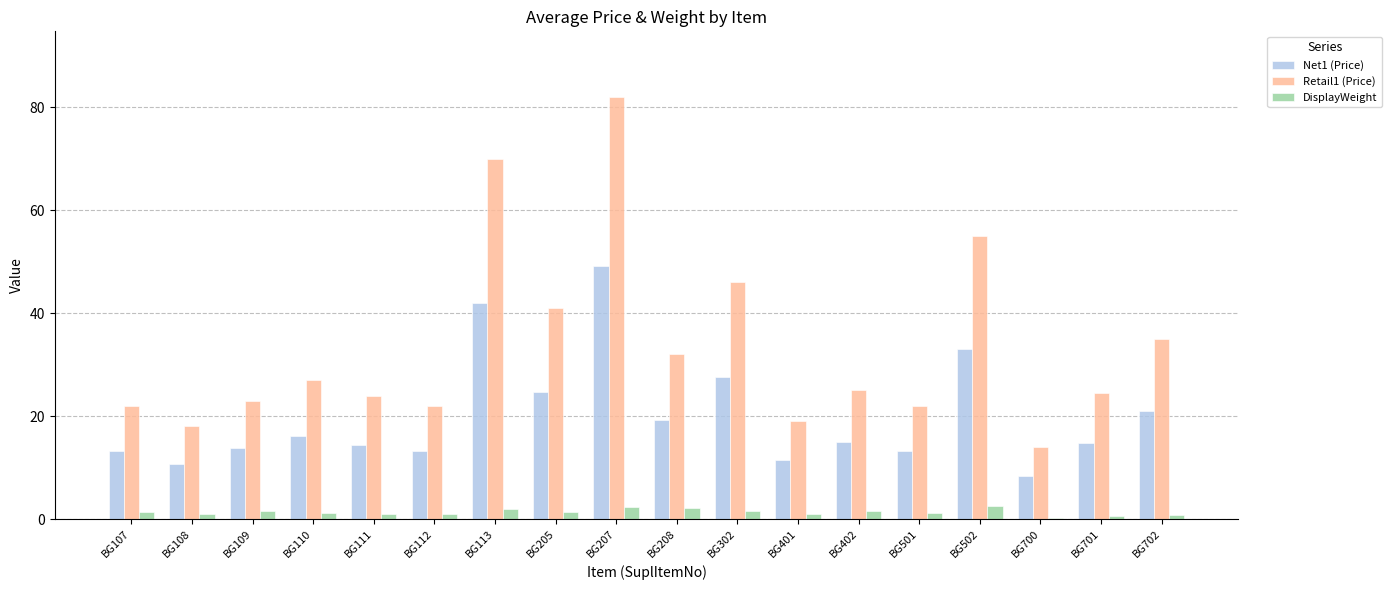

Which series has the widest spread of values?

Retail1 (Price)